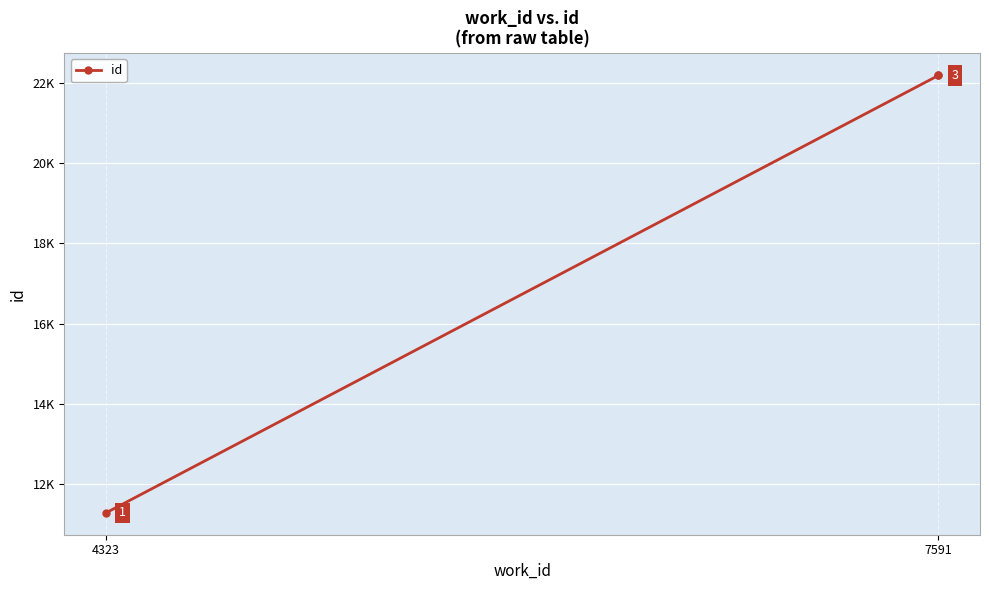

What is the label of the 2nd point from the left?

7591